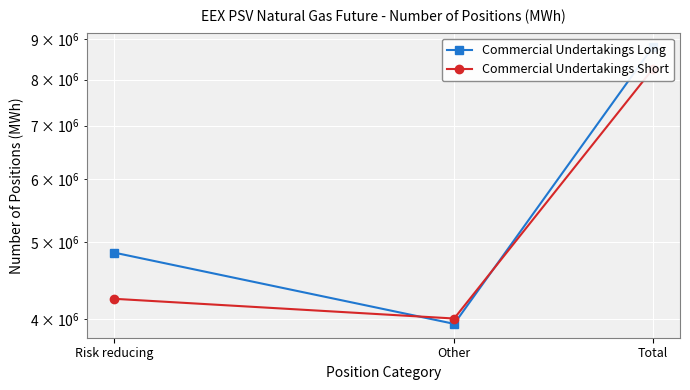

Reading left to right, transcribe all the data shown in this chart.

Commercial Undertakings Long: Risk reducing=4851360	Other=3948696	Total=8800056
Commercial Undertakings Short: Risk reducing=4245264	Other=4010088	Total=8255352